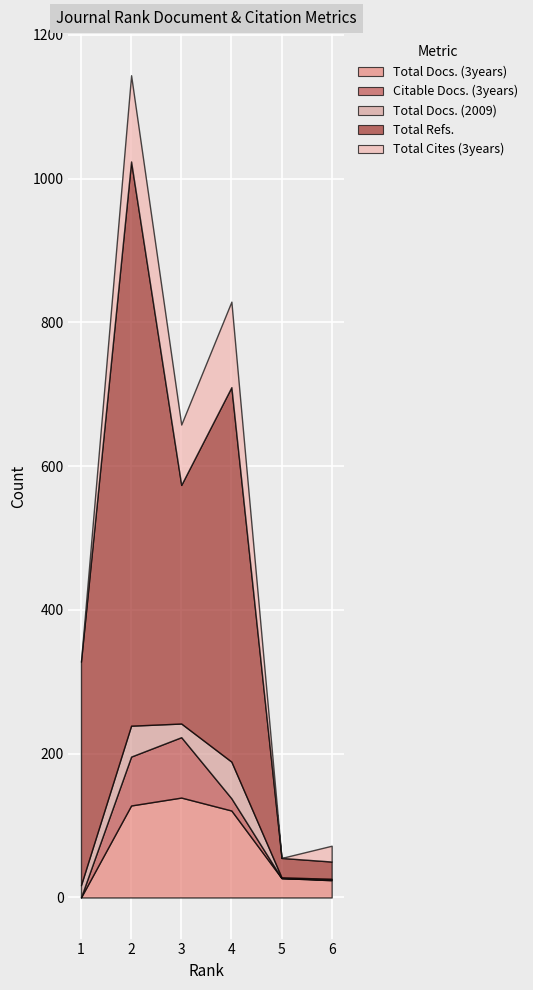

Reading right to left, list all the values displayed in this chart.

Total Docs. (3years): 6=24	5=27	4=121	3=139	2=128	1=0
Citable Docs. (3years): 6=1	5=0	4=17	3=84	2=68	1=0
Total Docs. (2009): 6=1	5=1	4=51	3=19	2=43	1=17
Total Refs.: 6=24	5=27	4=521	3=332	2=785	1=311
Total Cites (3years): 6=22	5=0	4=119	3=84	2=120	1=0